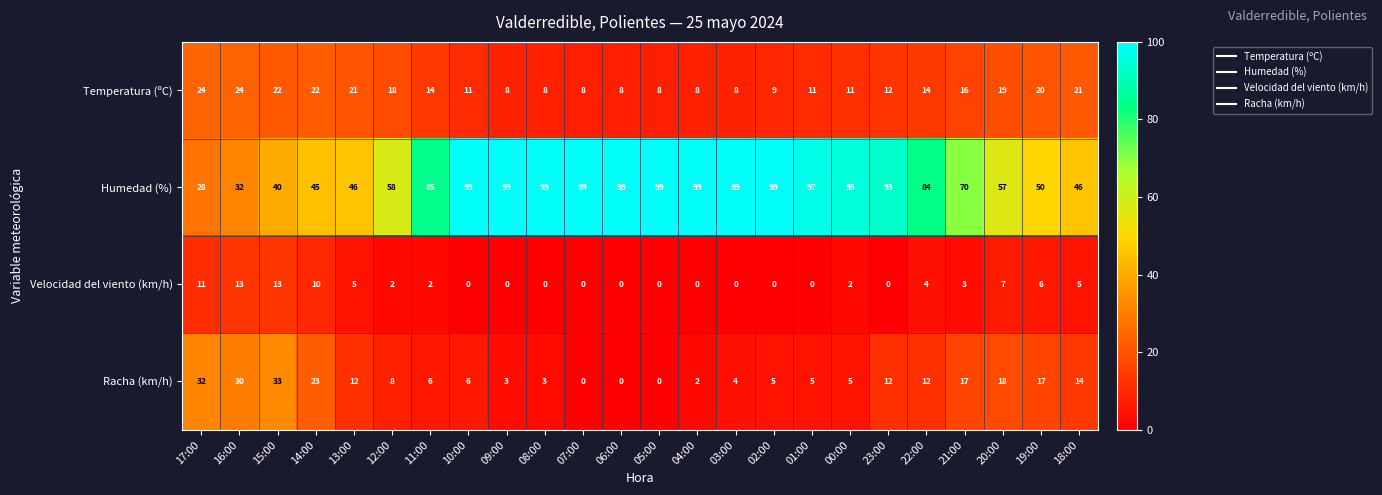

What is the spread (max minus min) of values at 10:00?

99